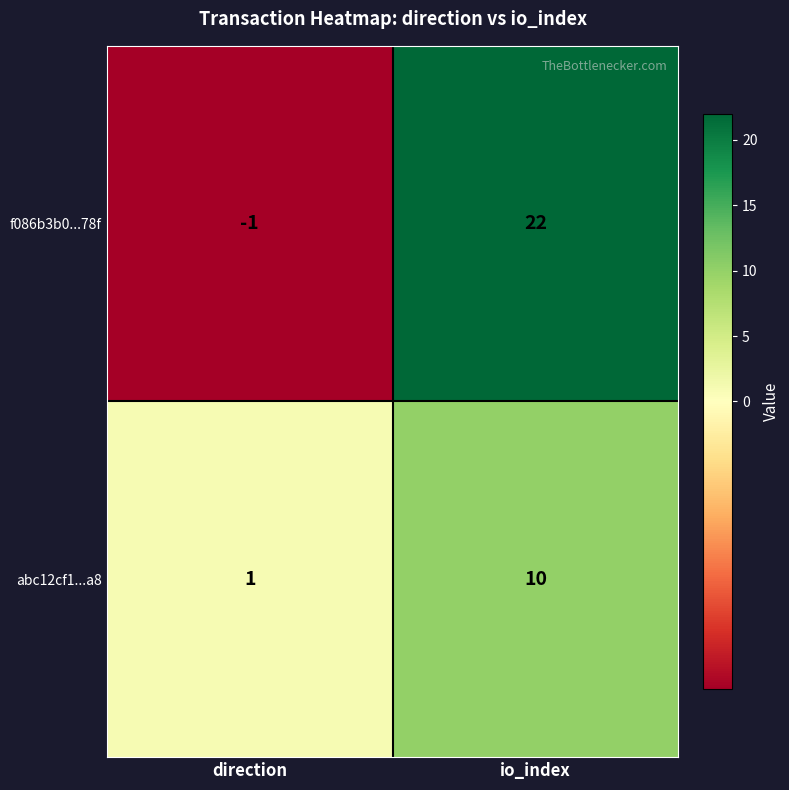

Which series has the largest range (max minus min)?

f086b3b0...78f